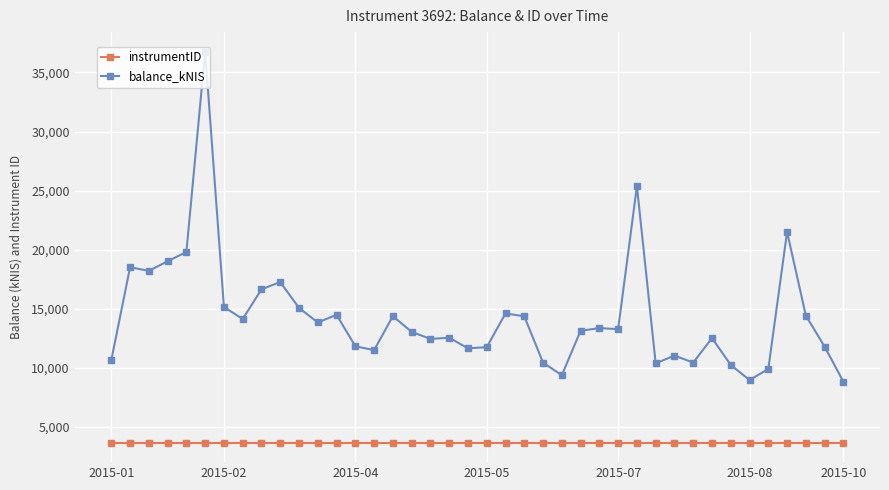

What are all the series names shown in the legend?

instrumentID, balance_kNIS